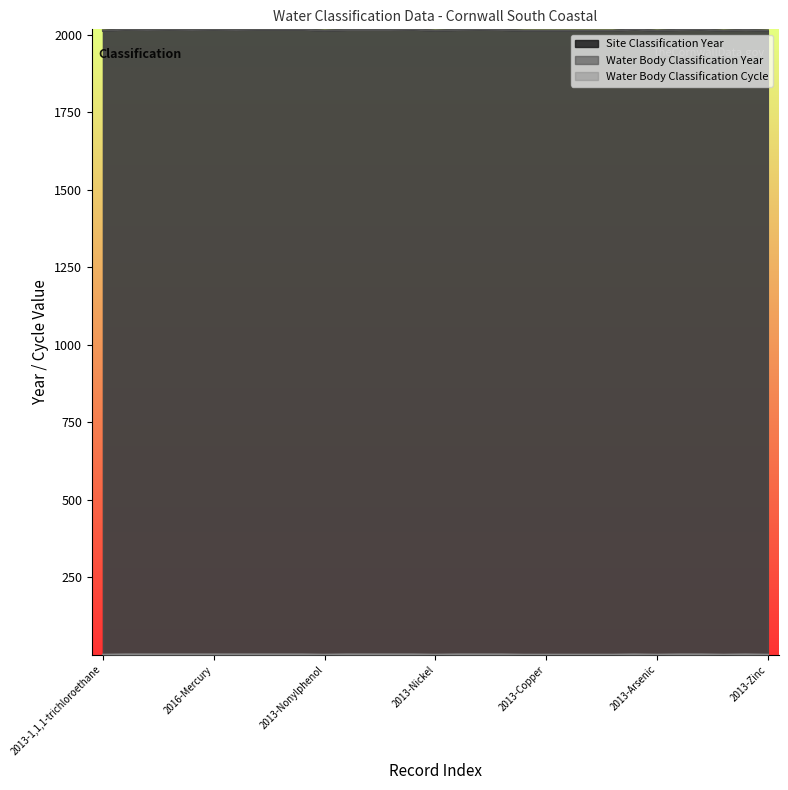

In Water Body Classification Cycle, how many points are lower than both neighbors (excluding endpoints)?

4